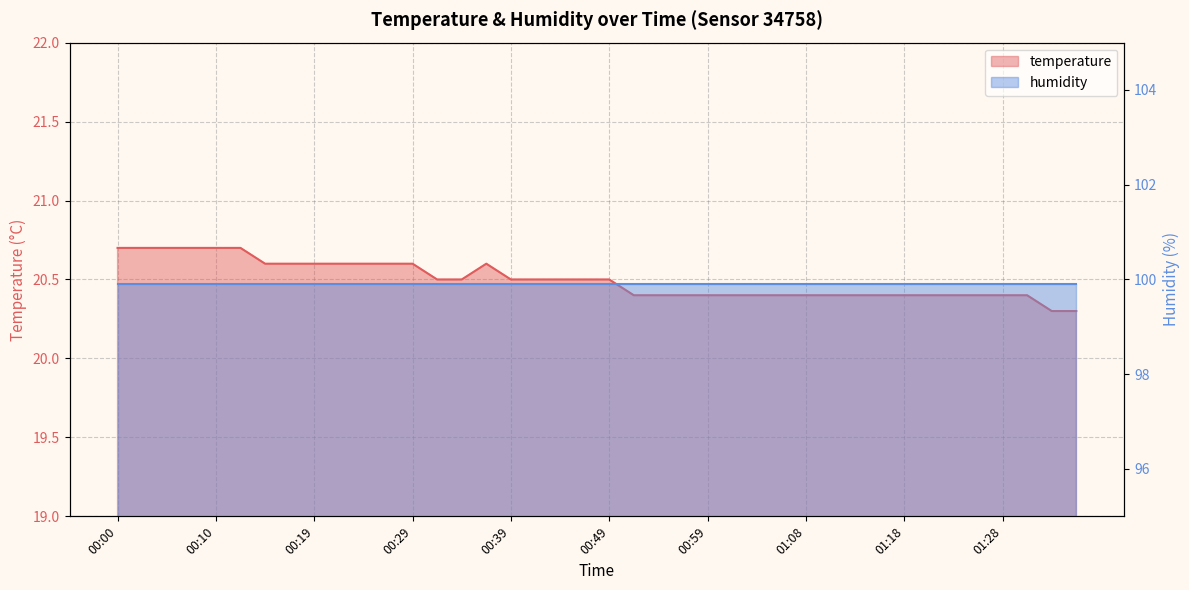

What is the value of the 36th point from the left?

20.4